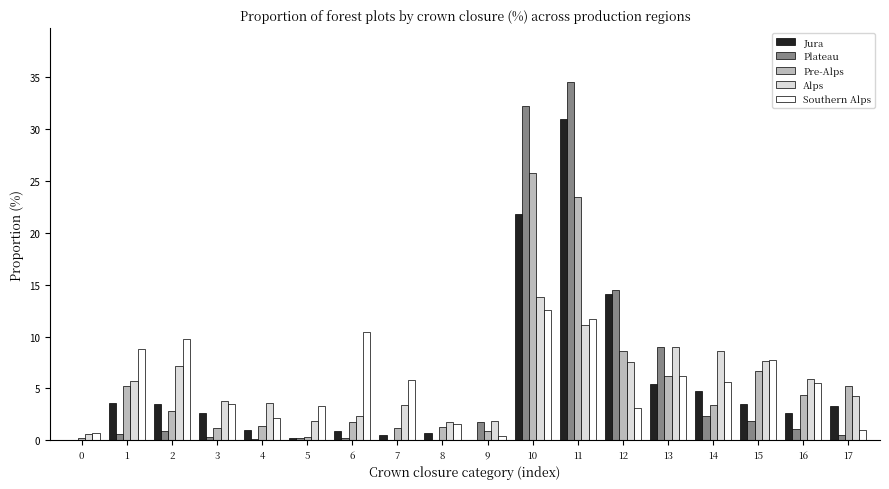

At which category is the sum across all series the highest?

11